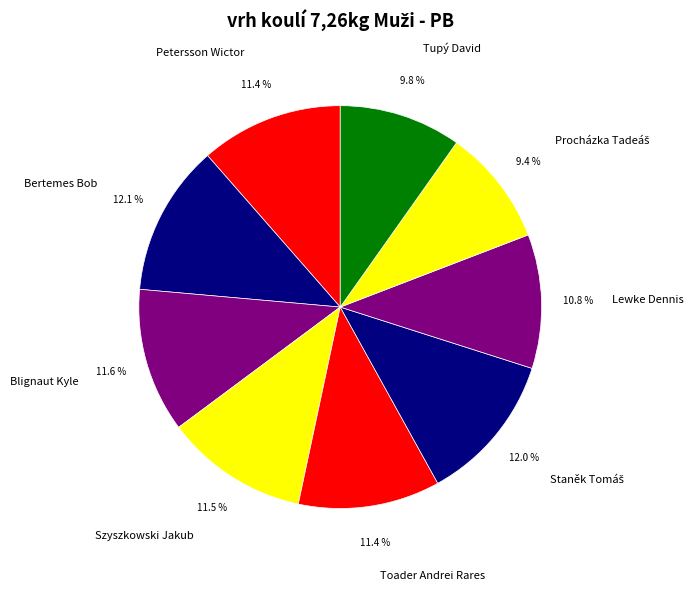

True or false: Petersson Wictor accounts for 17% of the total.

False